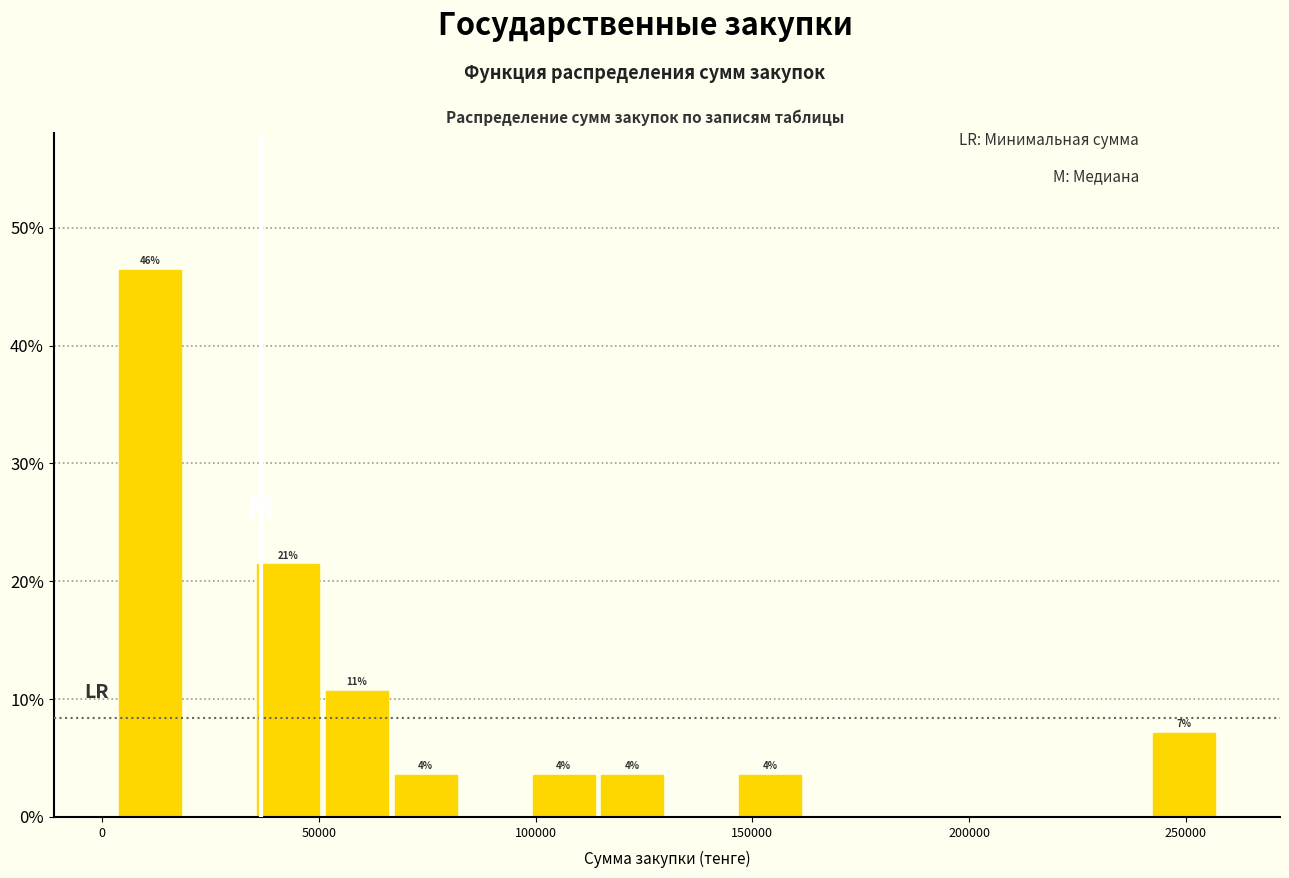

Read against the x-axis, roughly where is the centre of the tallest bar?

10000